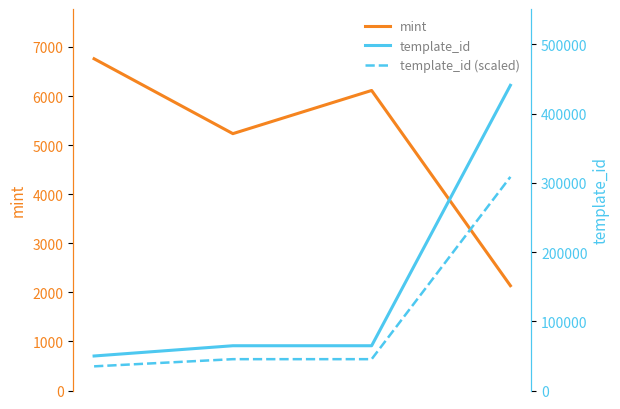

Does the chart display data point markers on the line(s)?

No